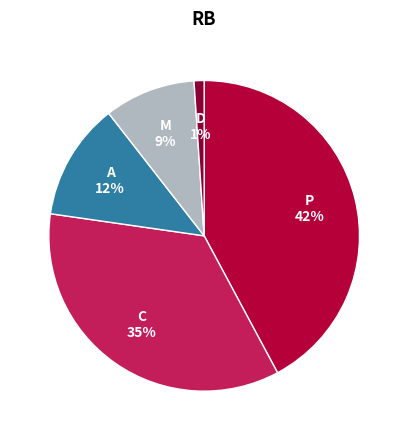

To the nearest percent, what is the average slice percentage?

20%